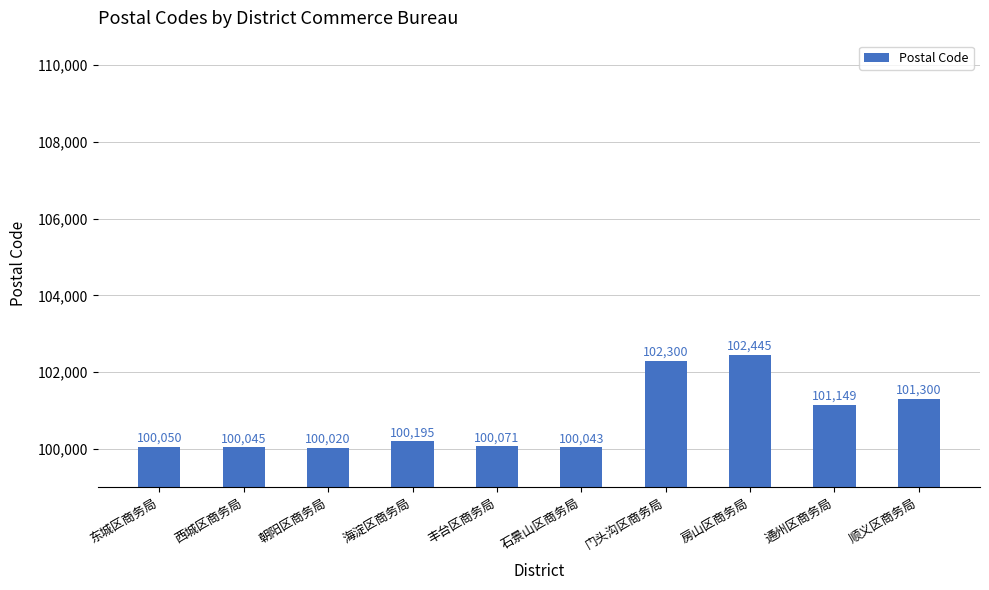

What is the label of the 5th bar from the left?

丰台区商务局